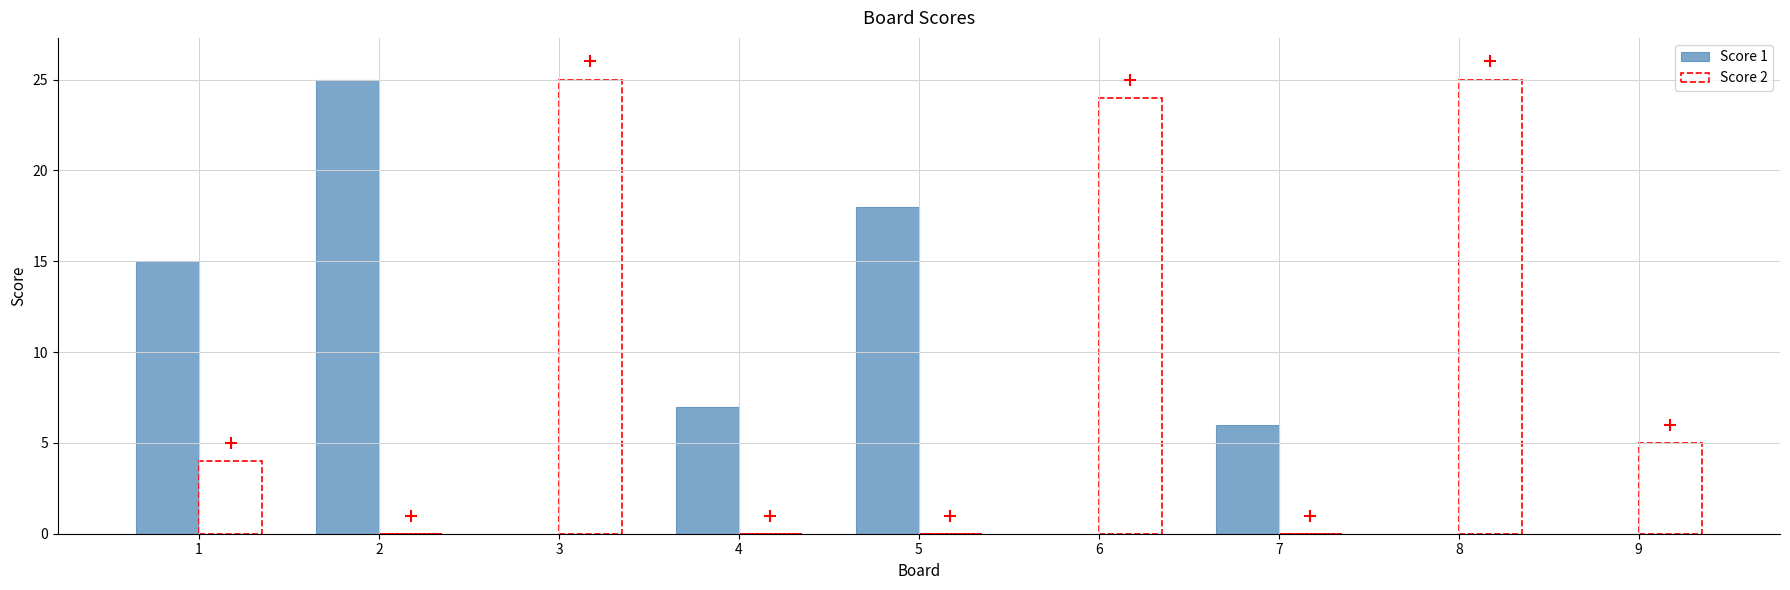

How many categories are shown in the chart?

9